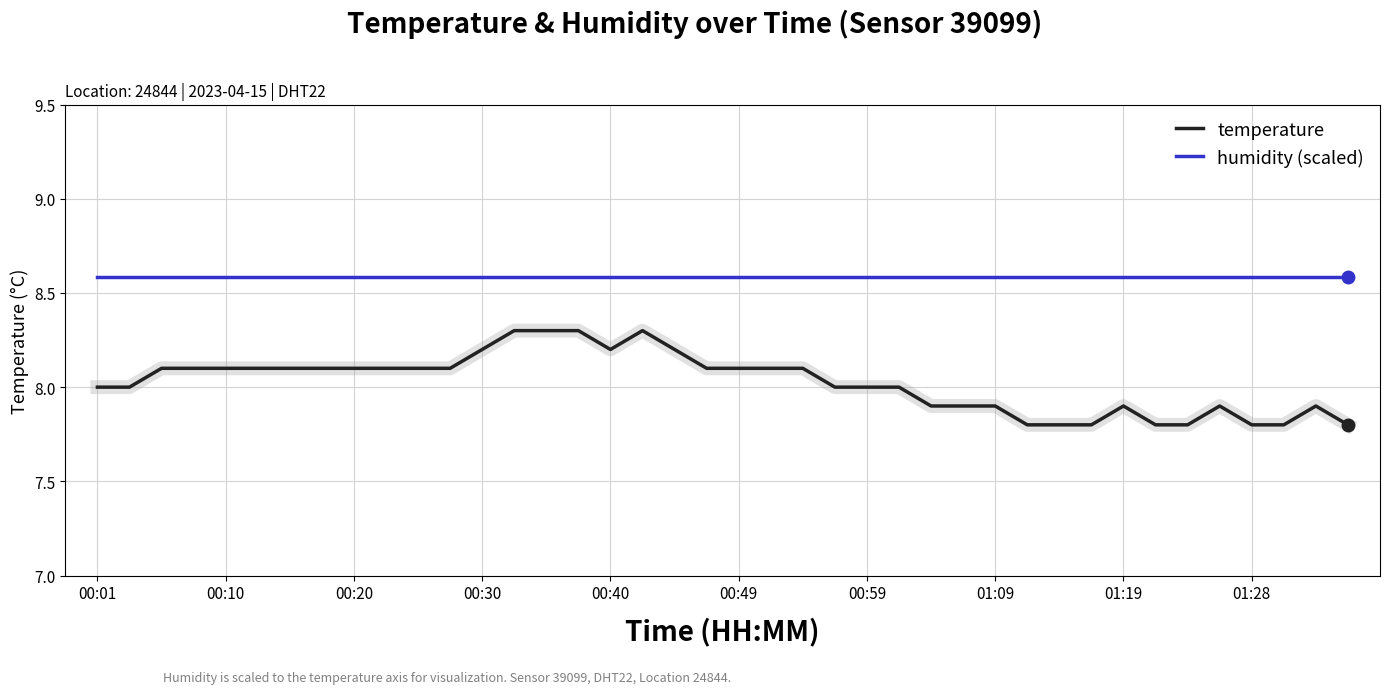

What is the minimum value shown in the chart?

7.8